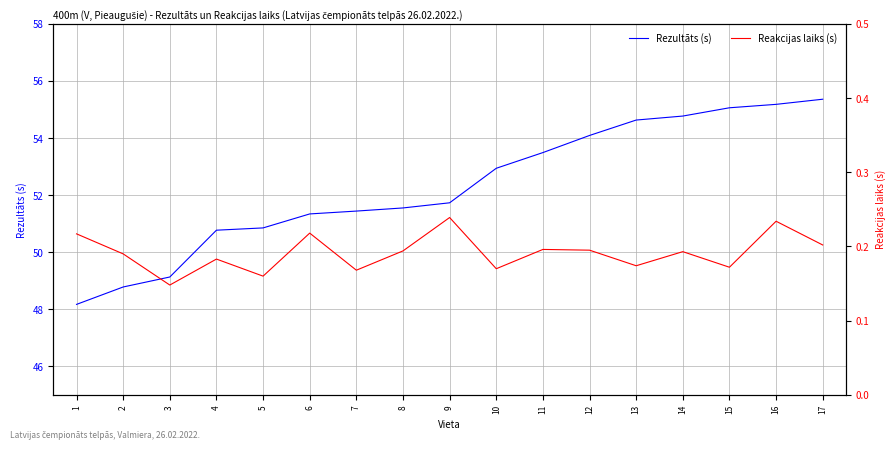

What is the value of the Rezultāts (s) point at the 3rd from the left?

49.1